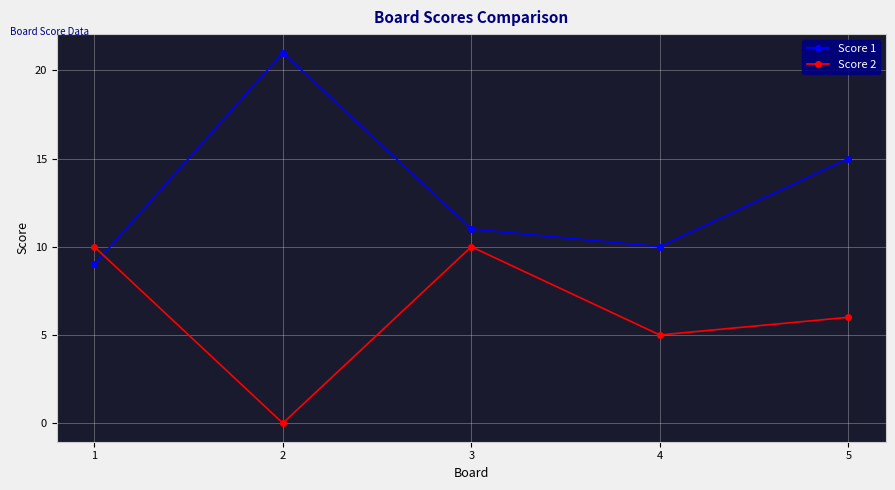

Rank the categories by Score 1 value from highest to lowest.

2, 5, 3, 4, 1